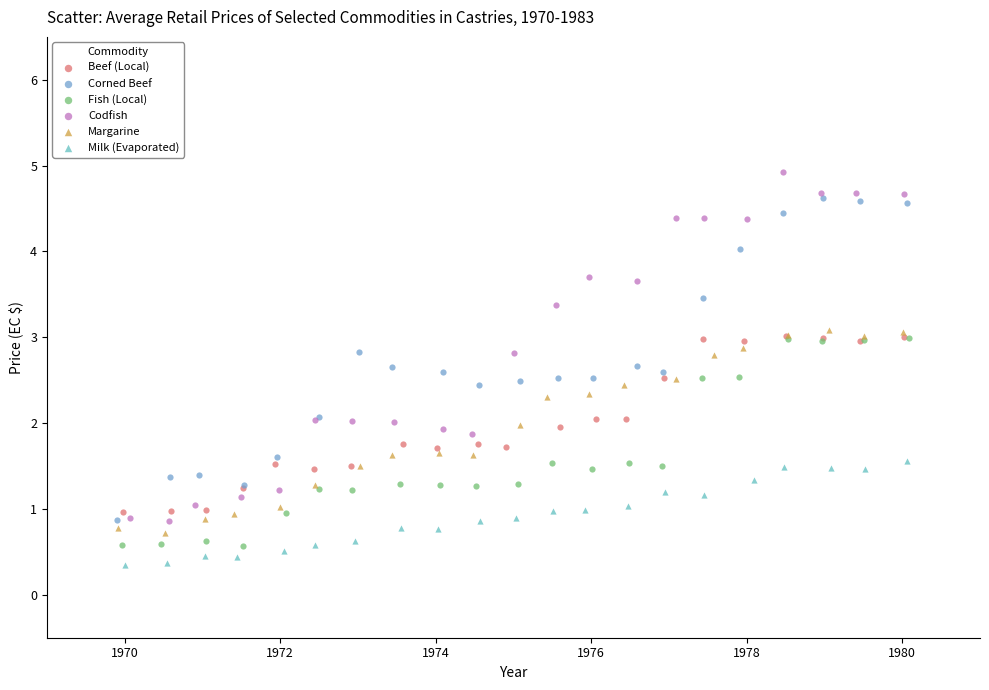

Which series has the widest spread of Y values?

Codfish